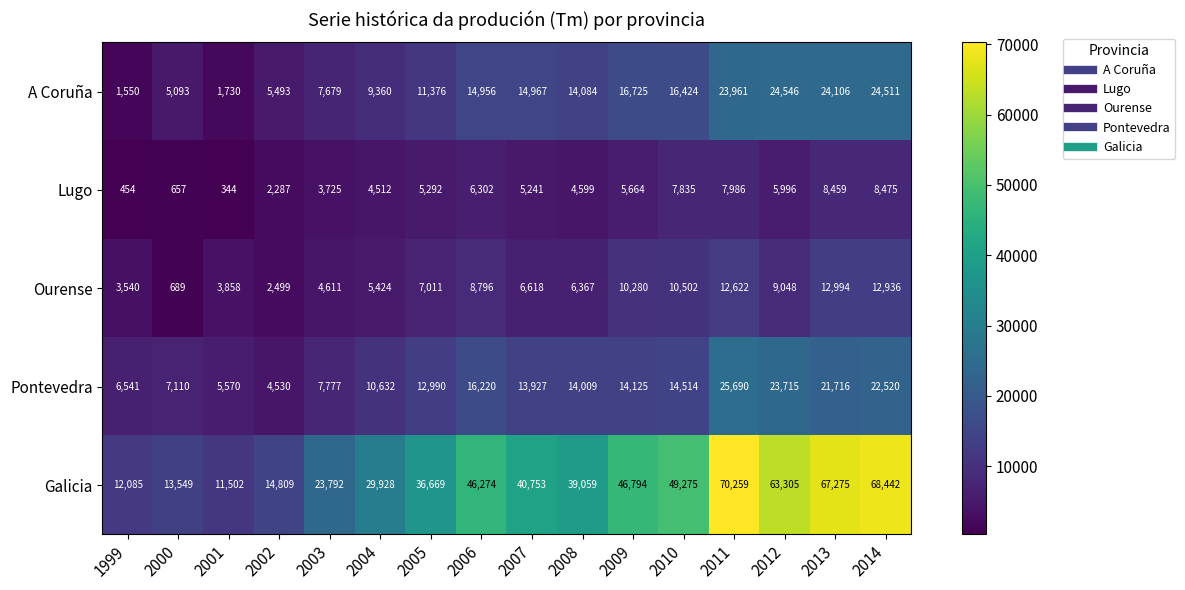

Which label corresponds to the smallest value in the chart?

2001